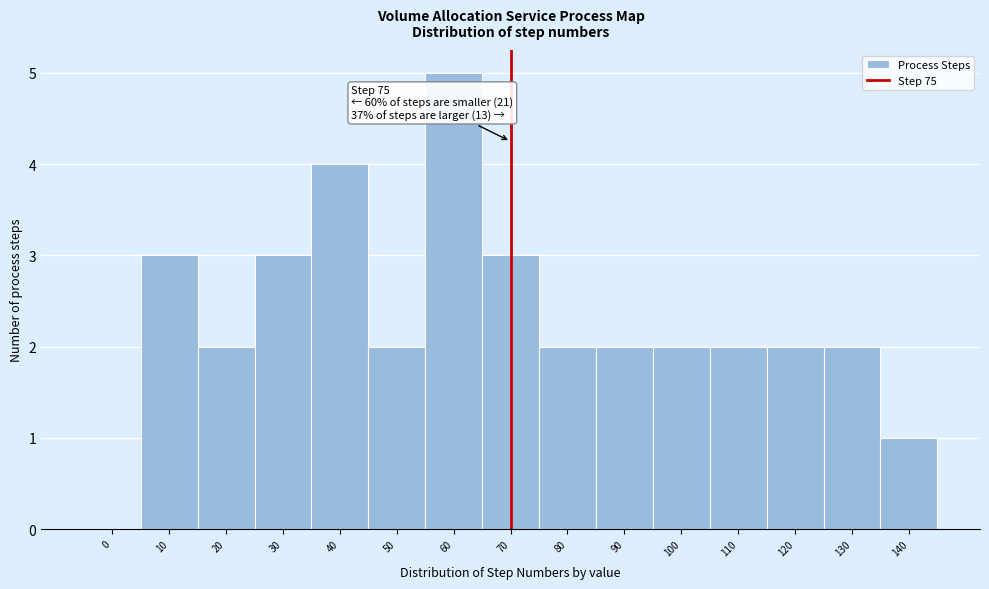

Reading right to left, extract all data points from this chart.

140=1	130=2	120=2	110=2	100=2	90=2	80=2	70=3	60=5	50=2	40=4	30=3	20=2	10=3	0=0